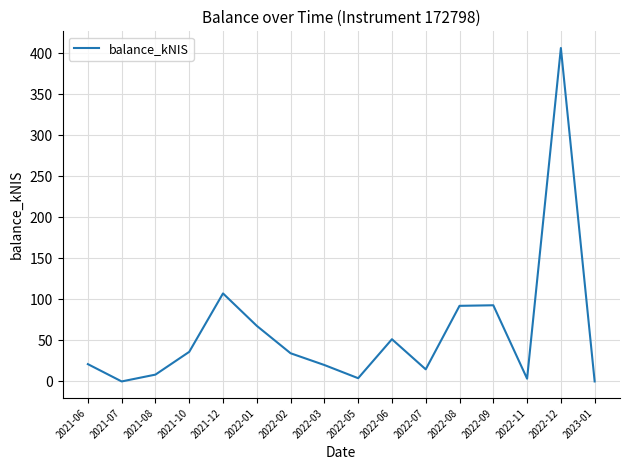

Is this an area chart (filled region under the line)?

No